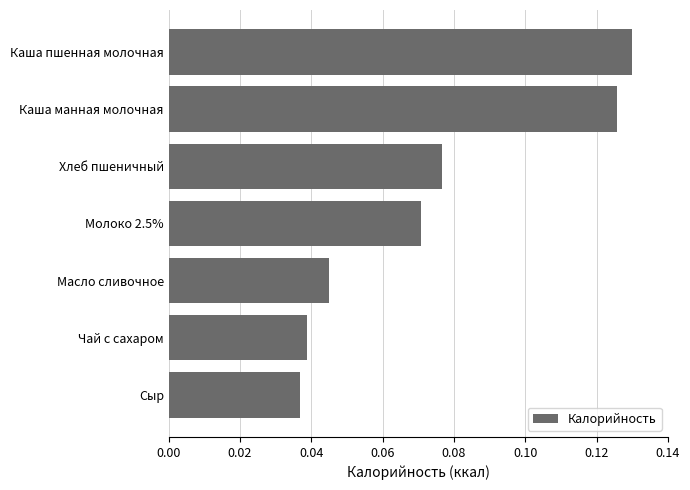

Count the number of categories in the chart.

7